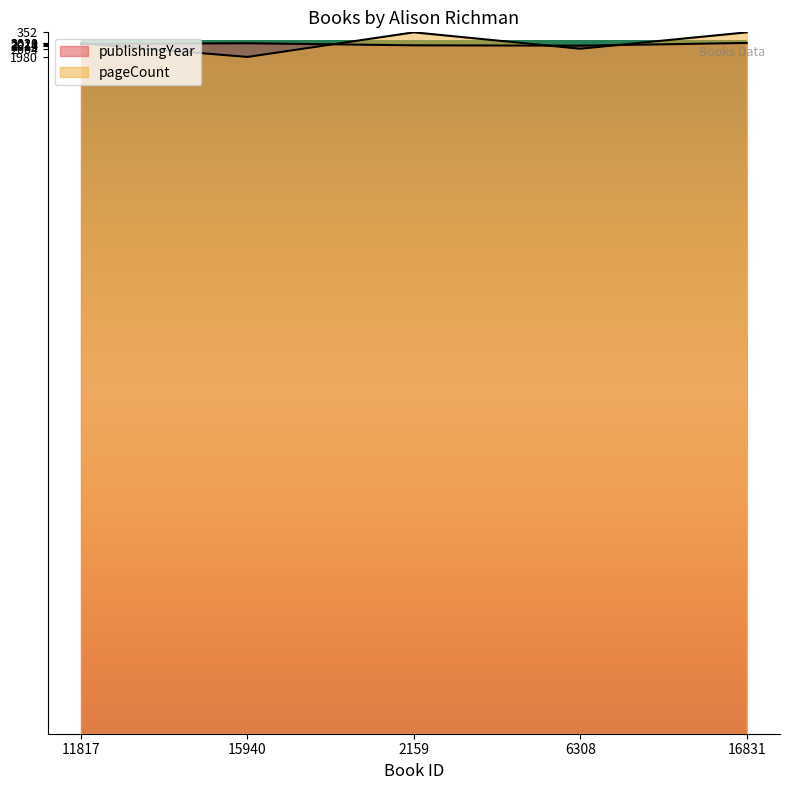

How many lines are shown in the chart?

2